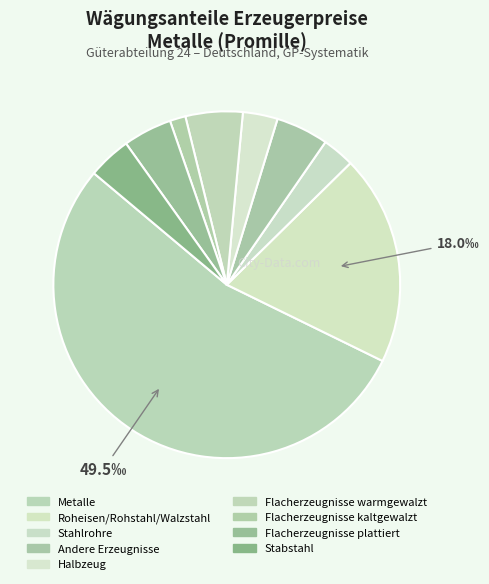

How many slices are in this pie chart?

9